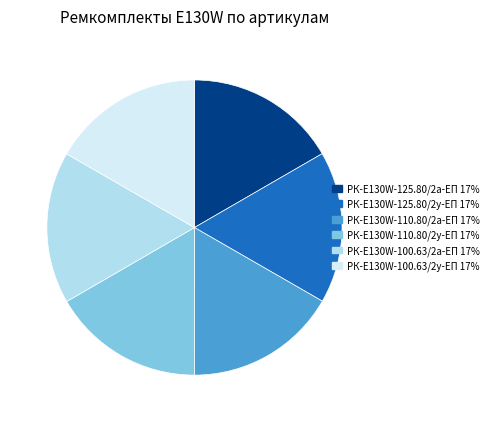

Combined, do РК-E130W-125.80/2у-ЕП and РК-E130W-110.80/2у-ЕП account for over 50%?

No